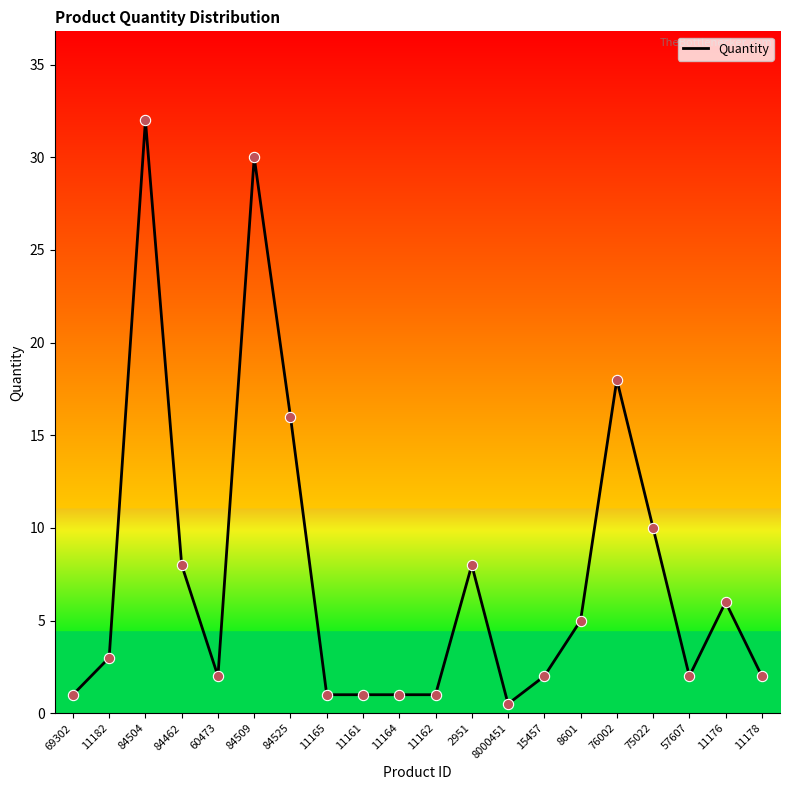

What is the change in value from 84525 to 8601?

-11.0